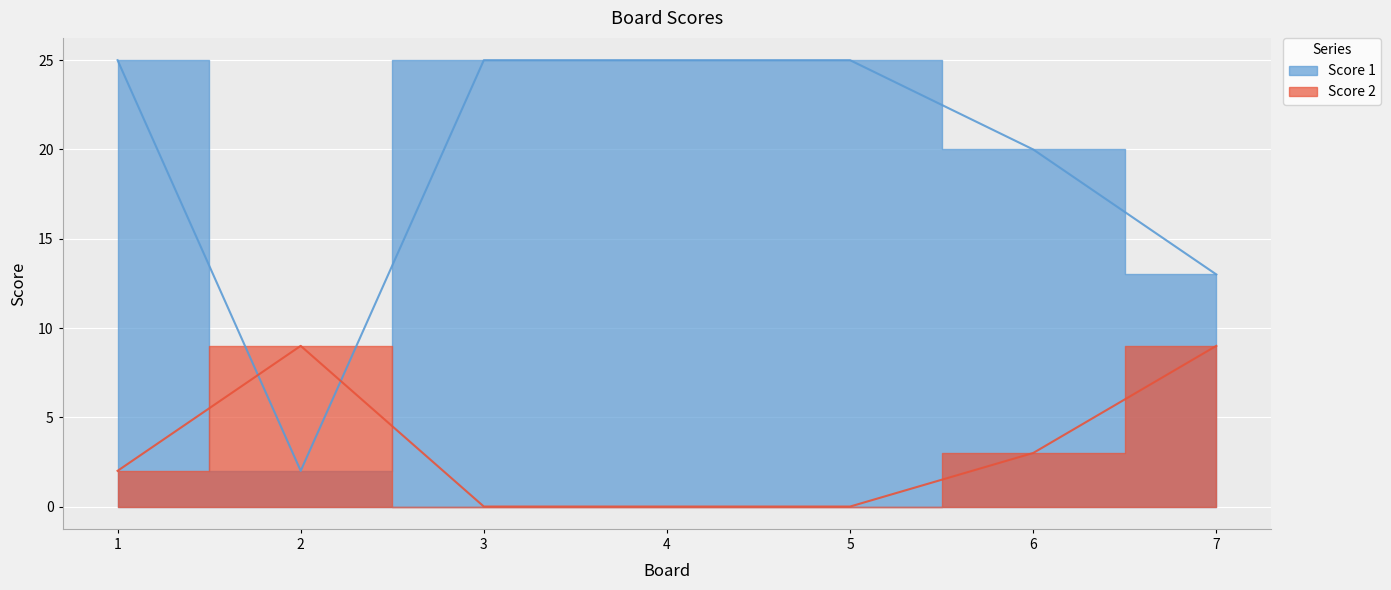

True or false: Score 1 has a value of 3 at 2.

False